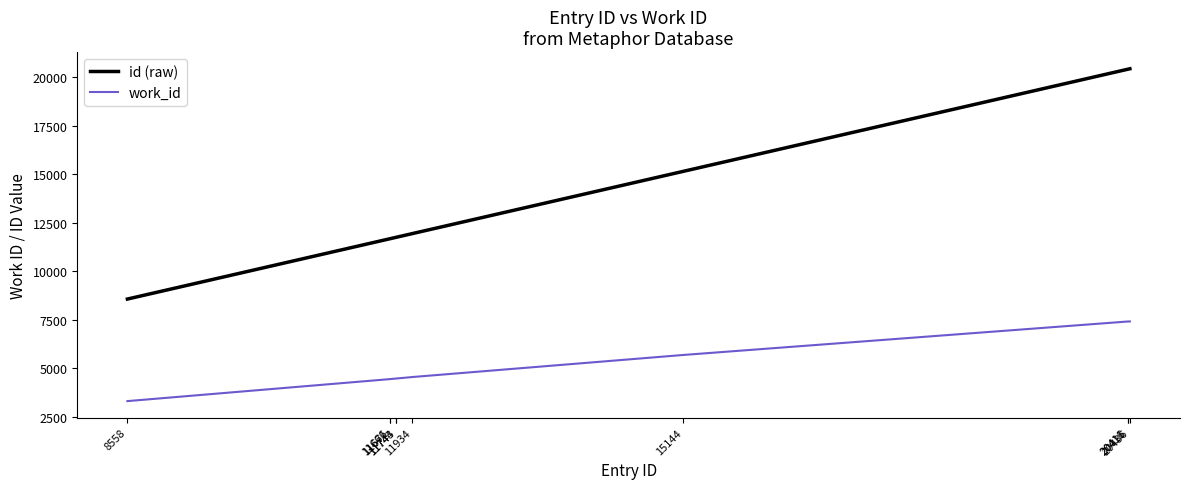

At how many categories does at least one series exceed 4777?

10